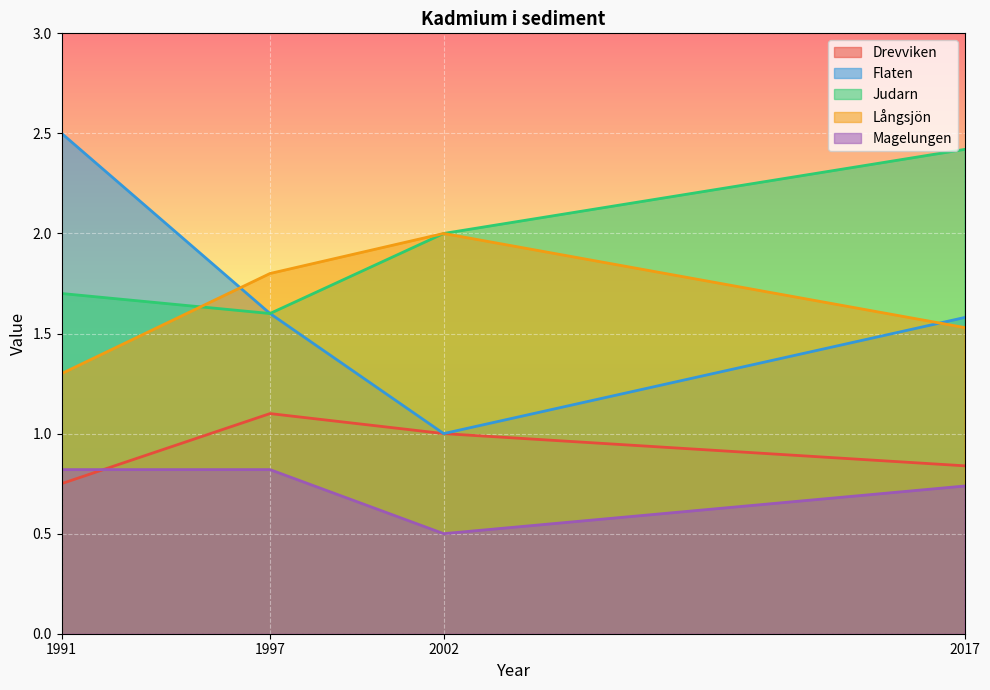

What is the smallest value displayed?

0.5